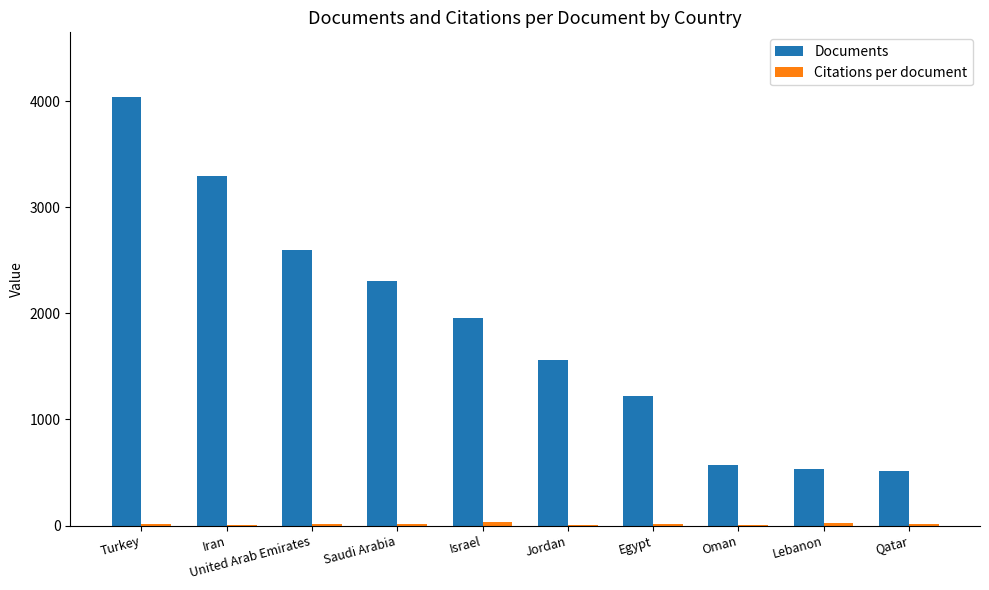

Count the number of categories in the chart.

10